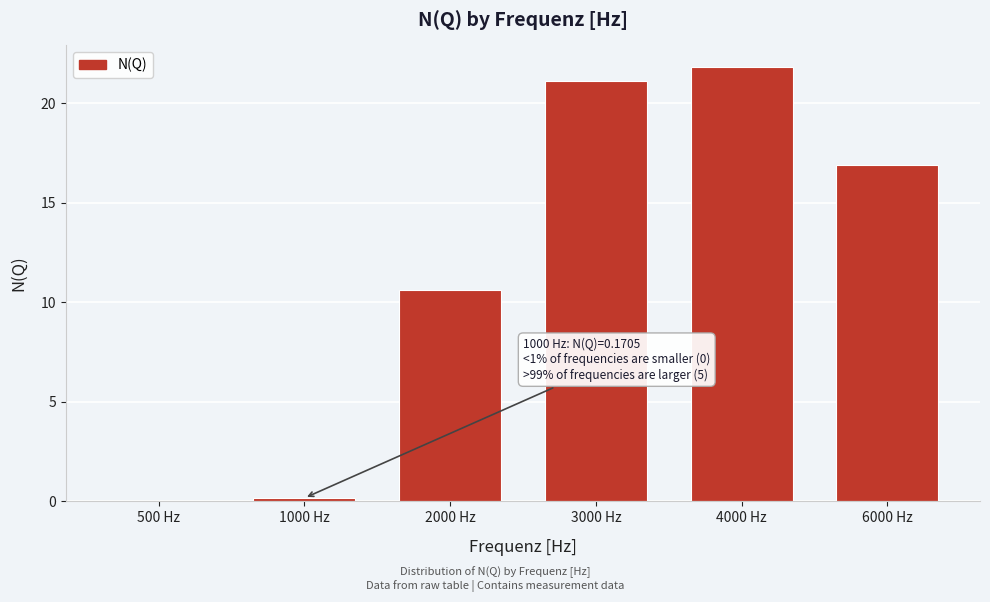

Reading left to right, transcribe all the data shown in this chart.

500 Hz=0.0	1000 Hz=0.2	2000 Hz=10.6	3000 Hz=21.1	4000 Hz=21.8	6000 Hz=16.9